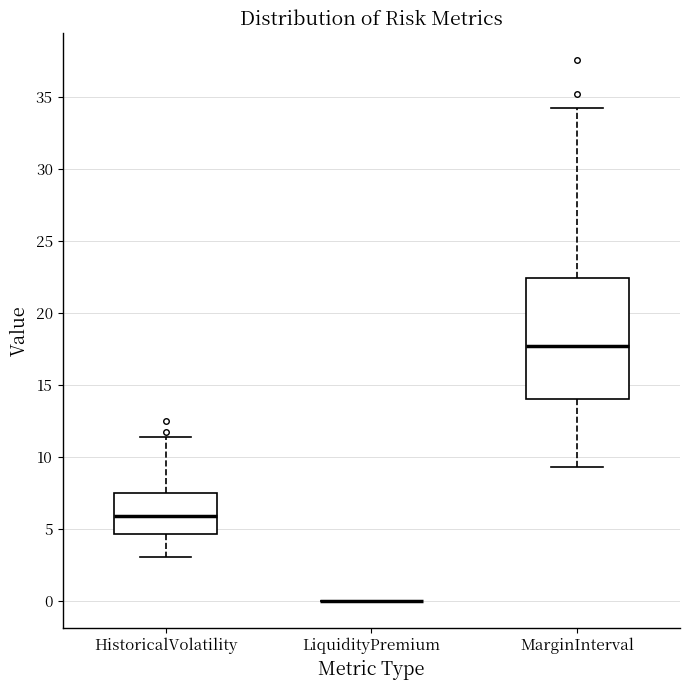

Comparing the boxes themselves (not the whiskers), which one is the tallest?

MarginInterval